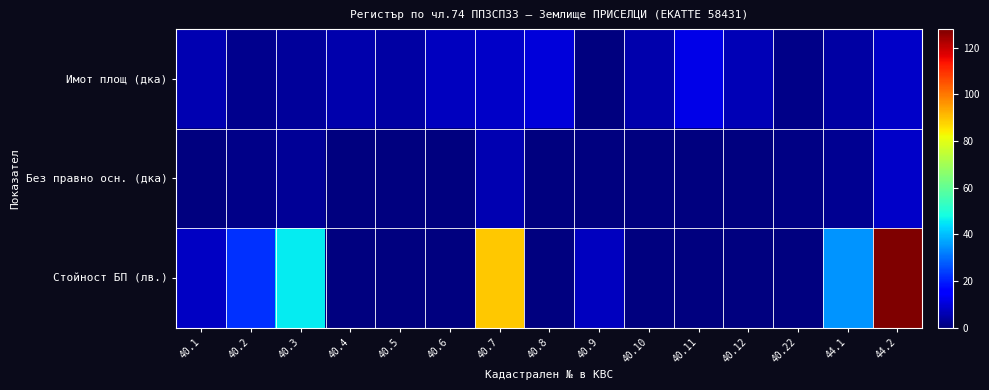

List the series in order of their overall mean, lowest first.

Без правно осн. (дка), Имот площ (дка), Стойност БП (лв.)